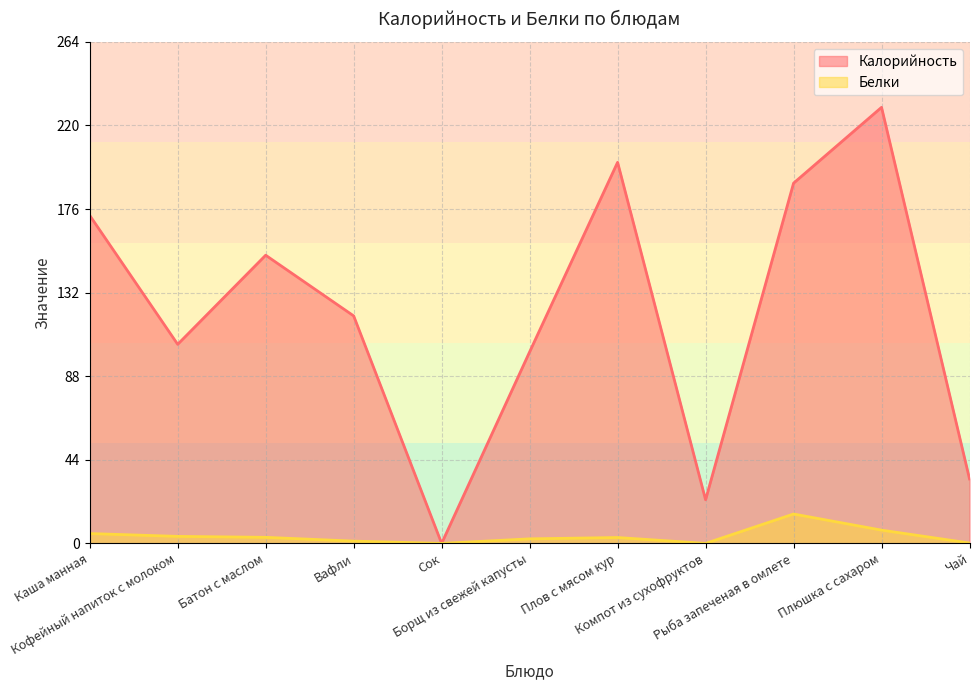

True or false: Белки and Калорийность intersect in this chart.

False